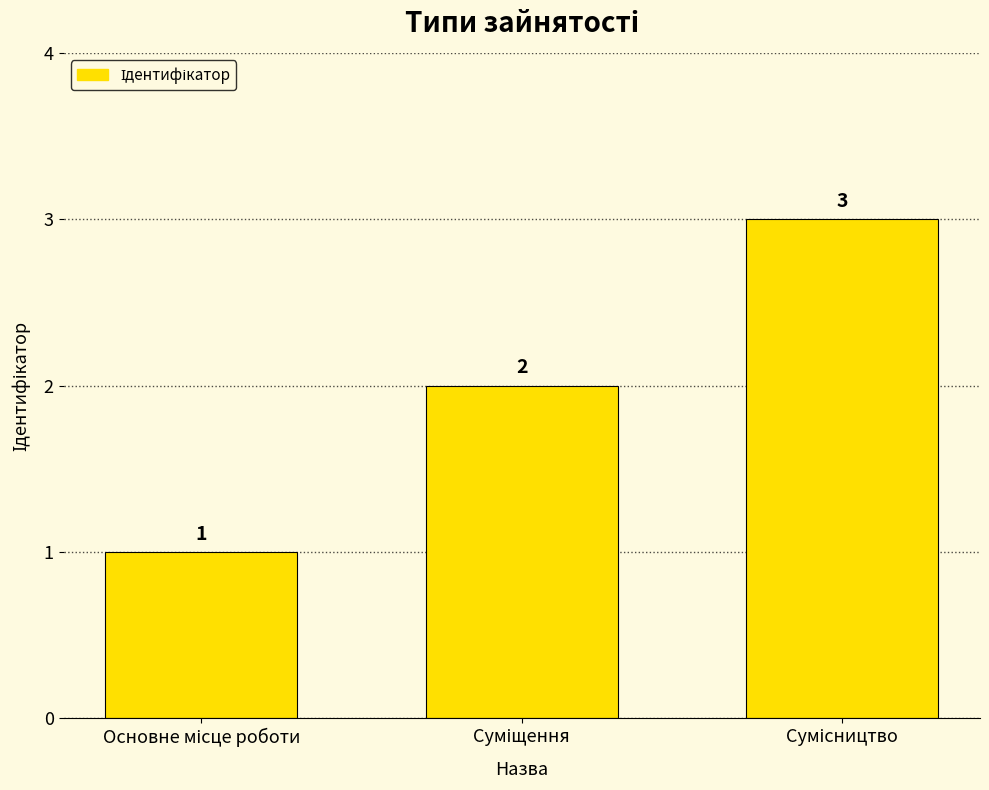

What is the average value?

2